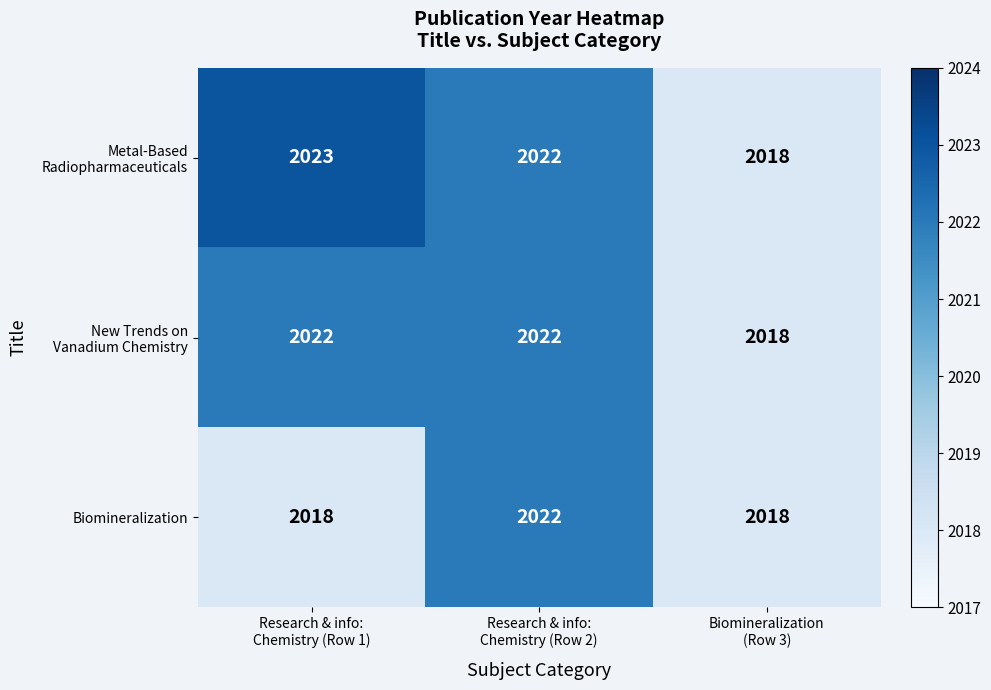

What is the maximum value for Biomineralization?

2022